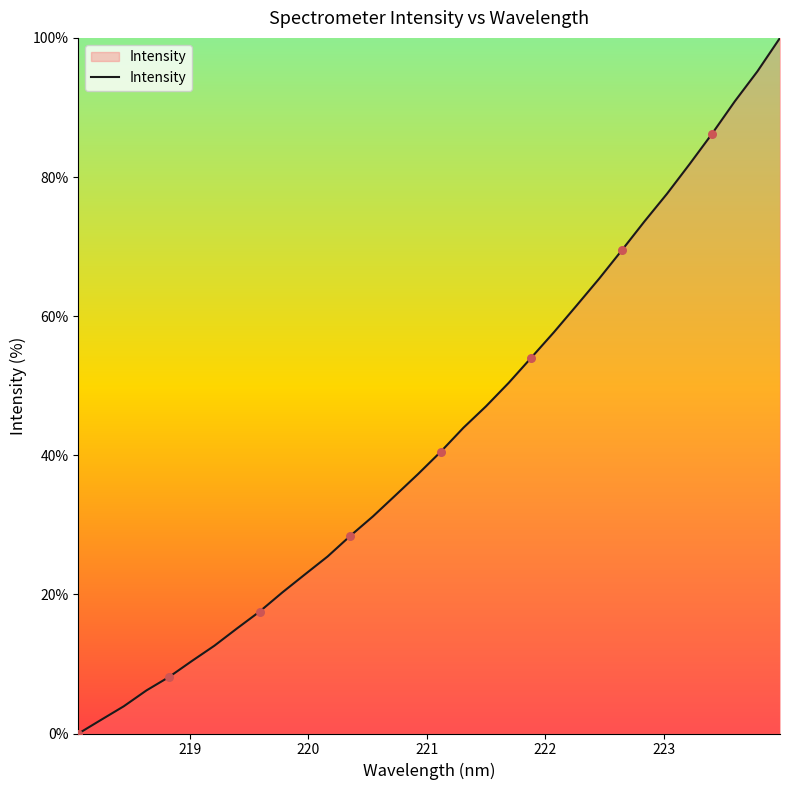

What is the maximum value shown in the chart?

100.0